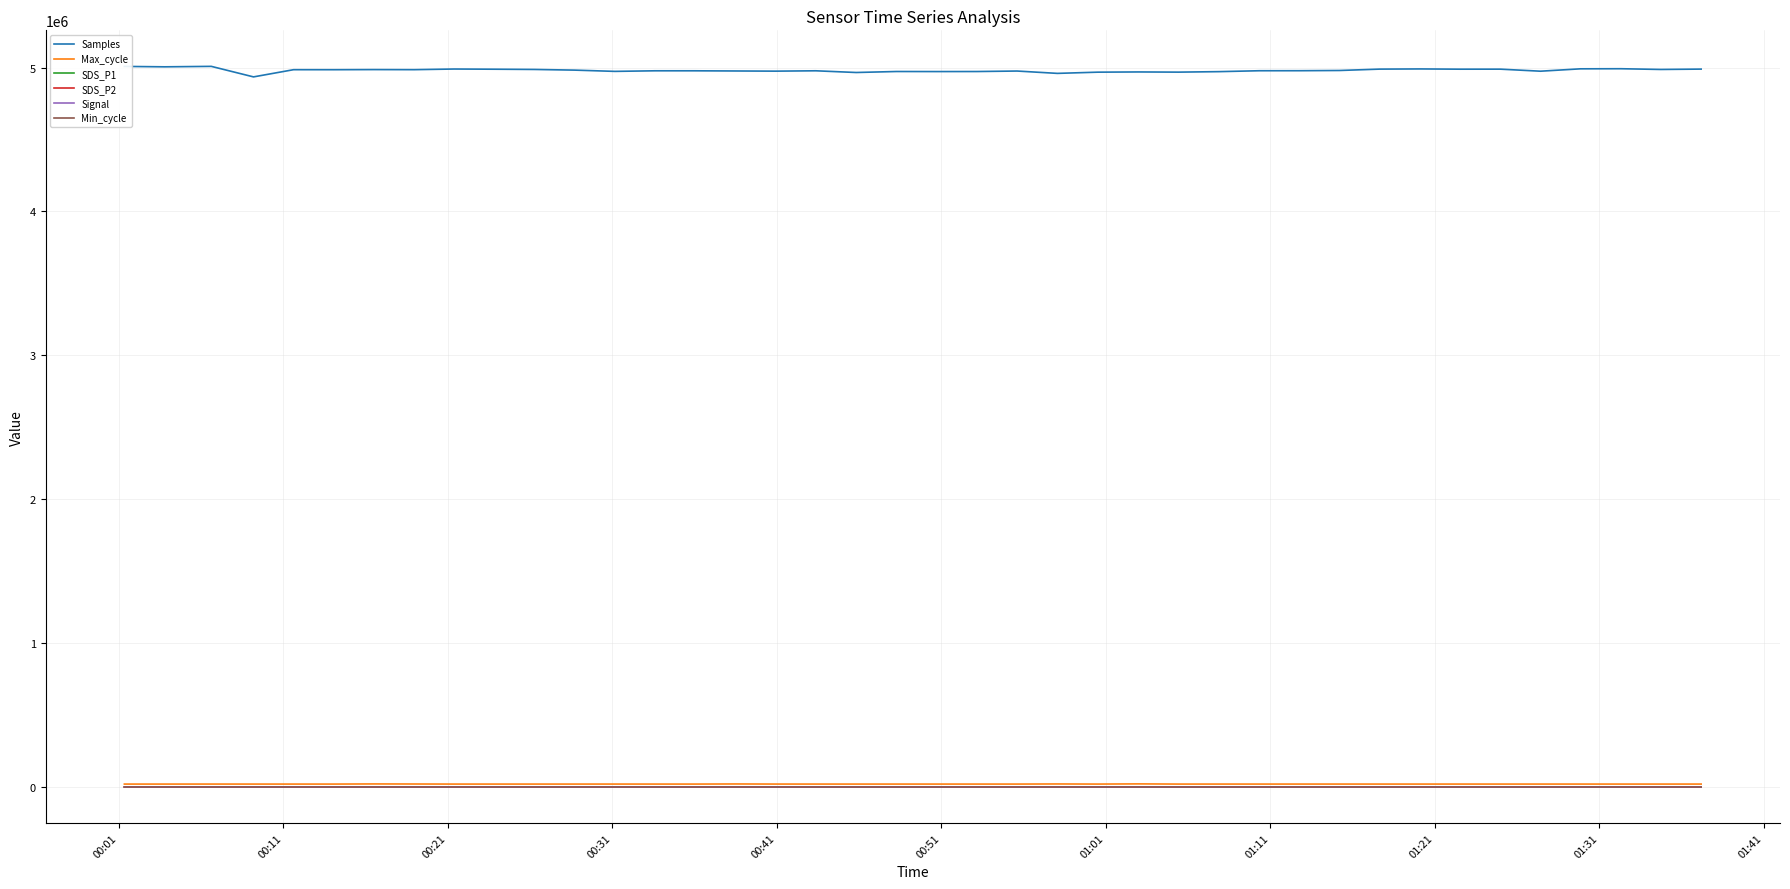

At how many categories does at least one series exceed 4354000?

40